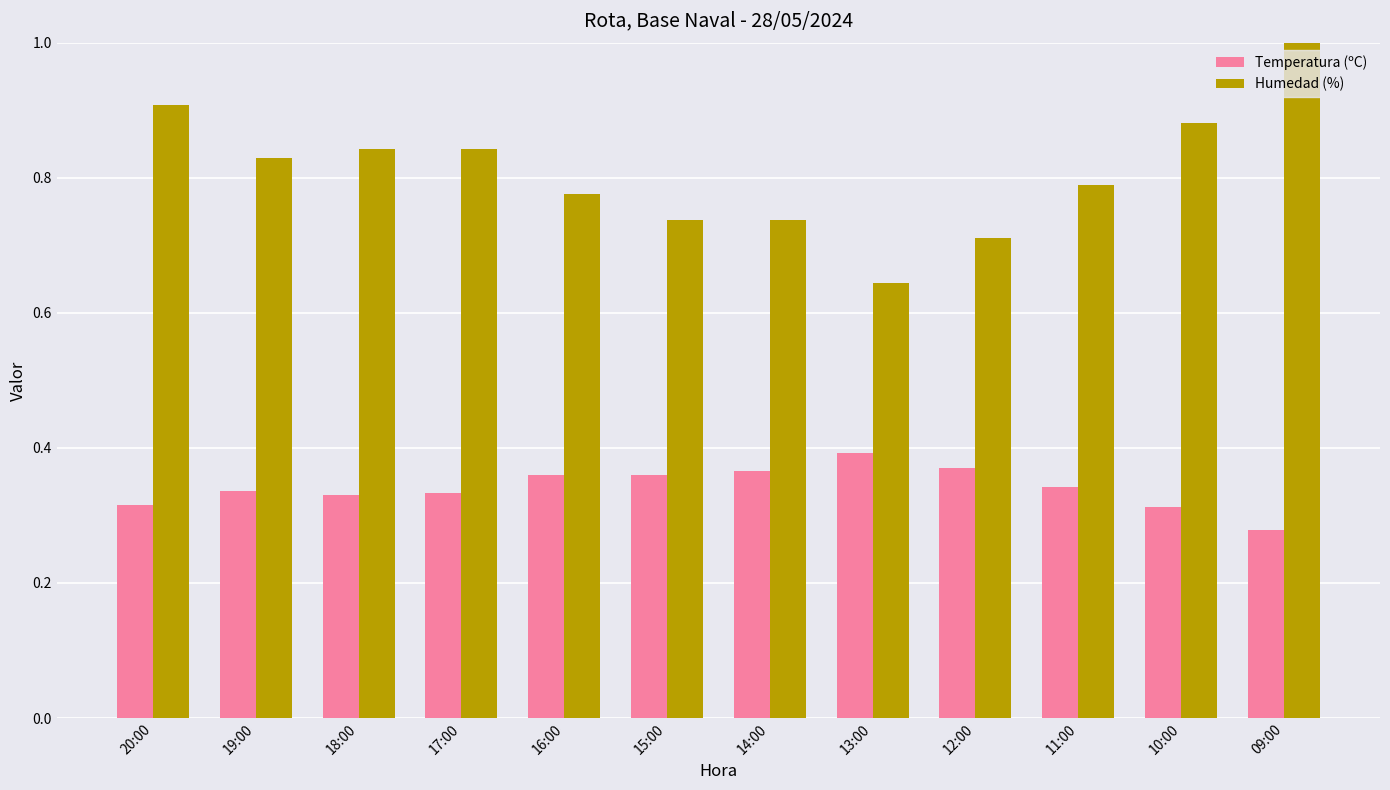

How many bars are there in total?

24